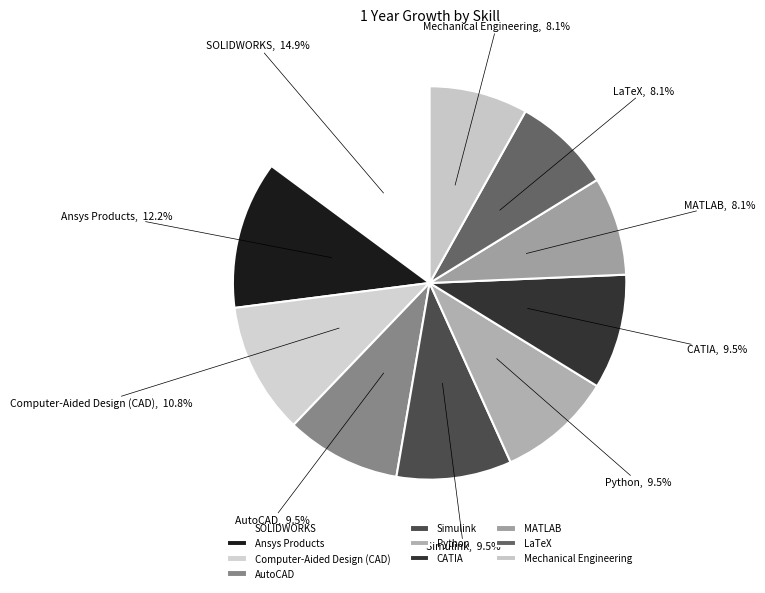

Count the number of slices in the pie.

10